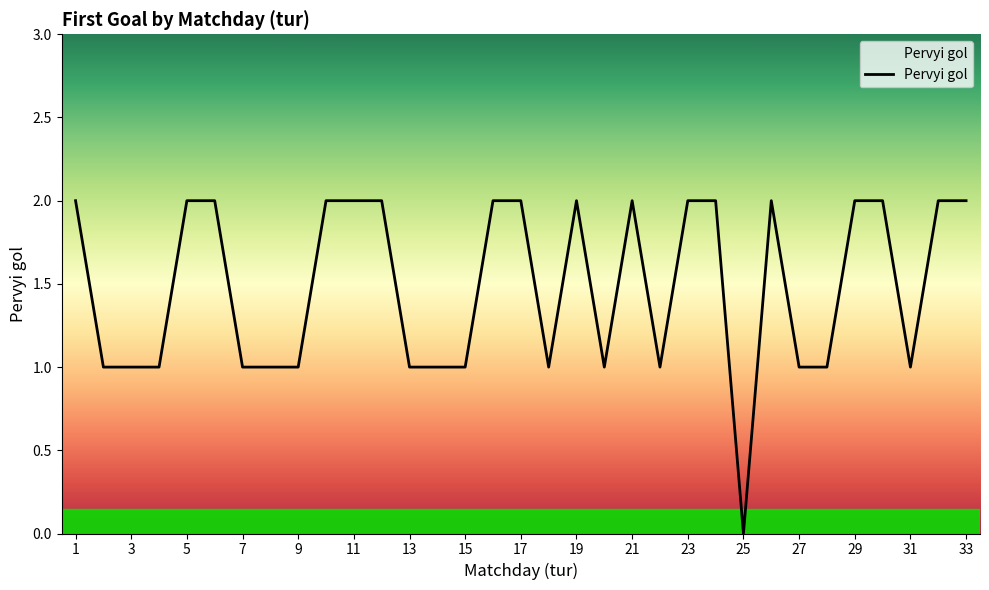

What is the average value?

1